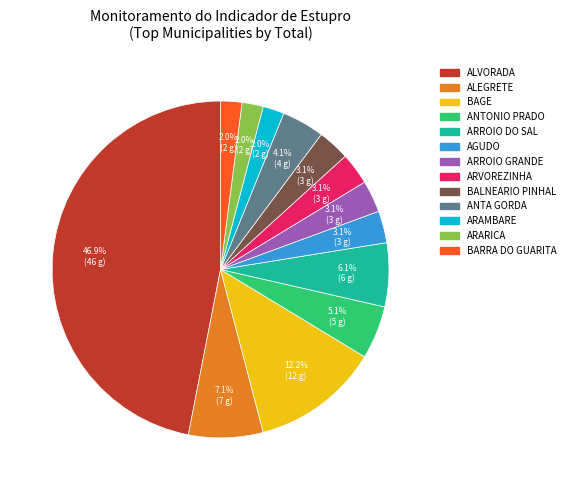

Do BALNEARIO PINHAL and ARVOREZINHA together represent more than half of the pie?

No